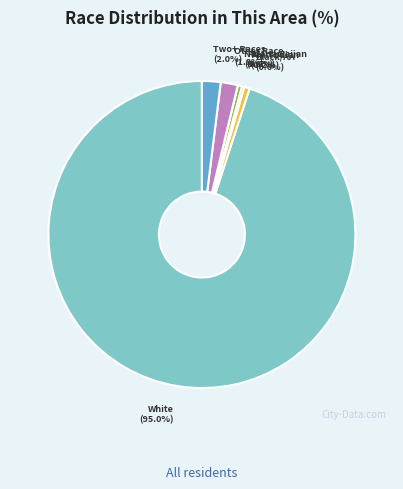

Does any single category account for the majority?

Yes